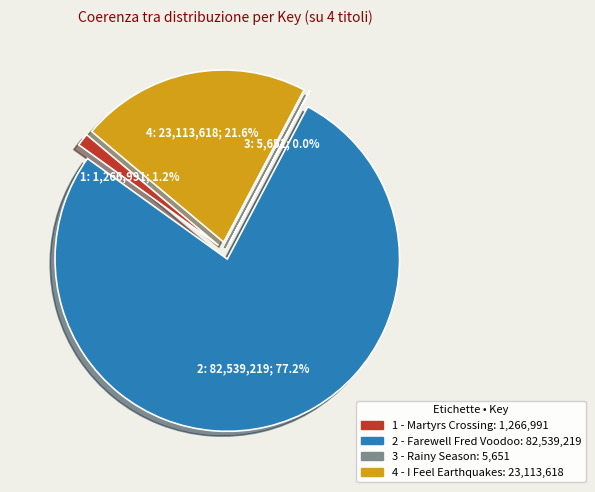

Between 2 - Farewell Fred Voodoo and 1 - Martyrs Crossing, which is larger?

2 - Farewell Fred Voodoo